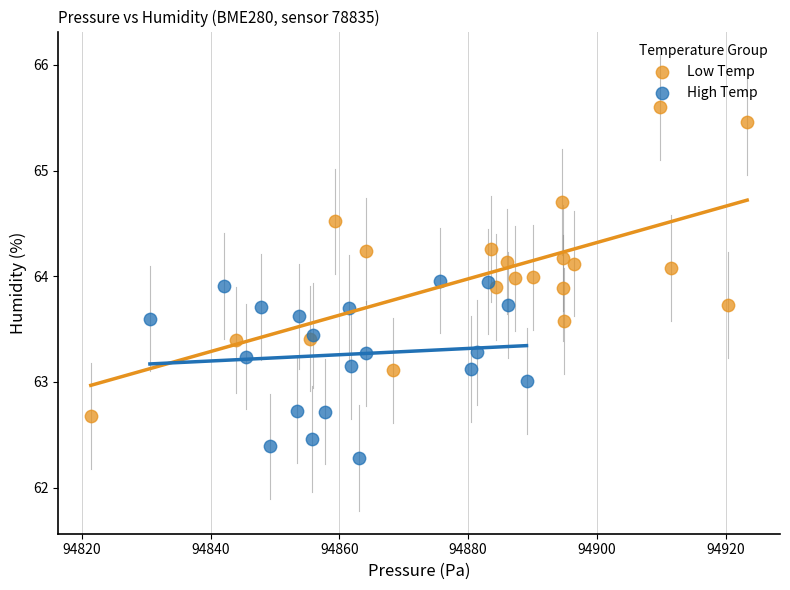

Which series has the widest spread of Y values?

Low Temp